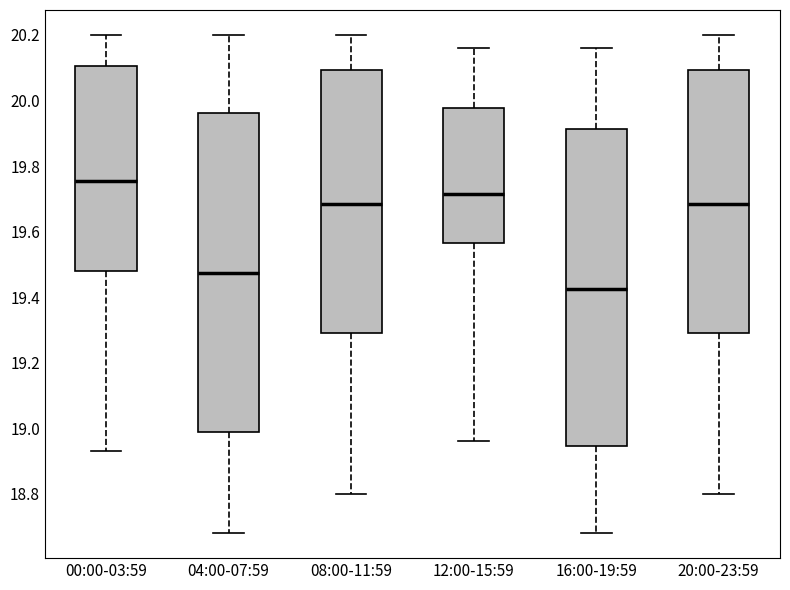

Reading left to right, transcribe this box plot: for each box, give where its median line is, the range the box spans, and where its two whiskers end, as read against the y-axis. The values are not printed on the chart, so give them approximately, as read against the axis.

00:00-03:59: median 19.76, box 19.48 to 20.10, whiskers 18.94 to 20.20
04:00-07:59: median 19.48, box 18.98 to 19.96, whiskers 18.68 to 20.20
08:00-11:59: median 19.68, box 19.30 to 20.10, whiskers 18.80 to 20.20
12:00-15:59: median 19.72, box 19.56 to 19.98, whiskers 18.96 to 20.16
16:00-19:59: median 19.42, box 18.94 to 19.92, whiskers 18.68 to 20.16
20:00-23:59: median 19.68, box 19.30 to 20.10, whiskers 18.80 to 20.20